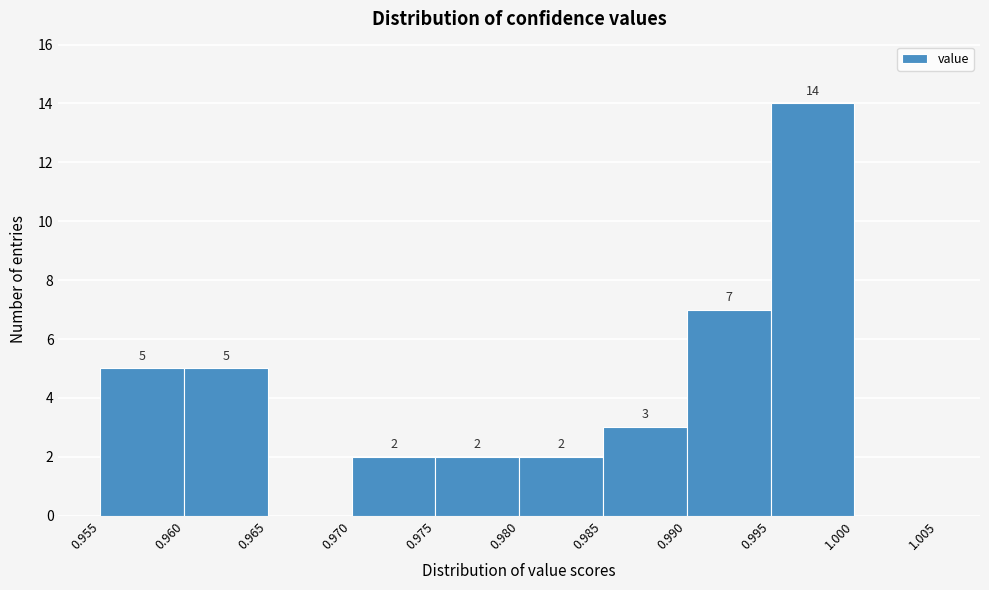

Which range on the x-axis has the tallest bar?

0.995 to 1.000